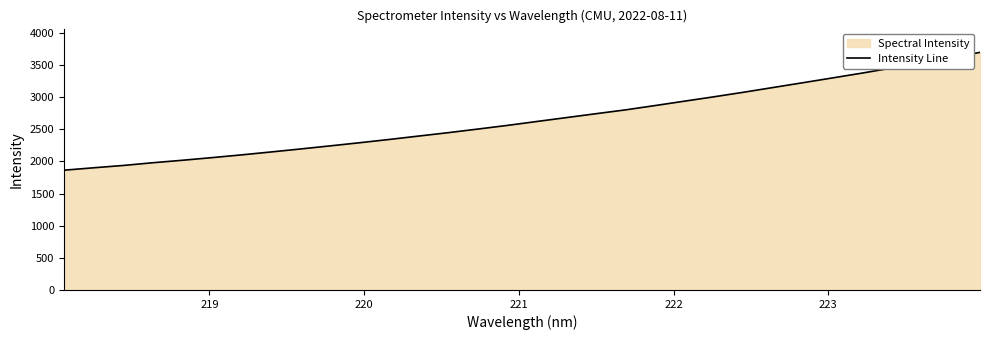

What is the greatest value displayed?

3698.4